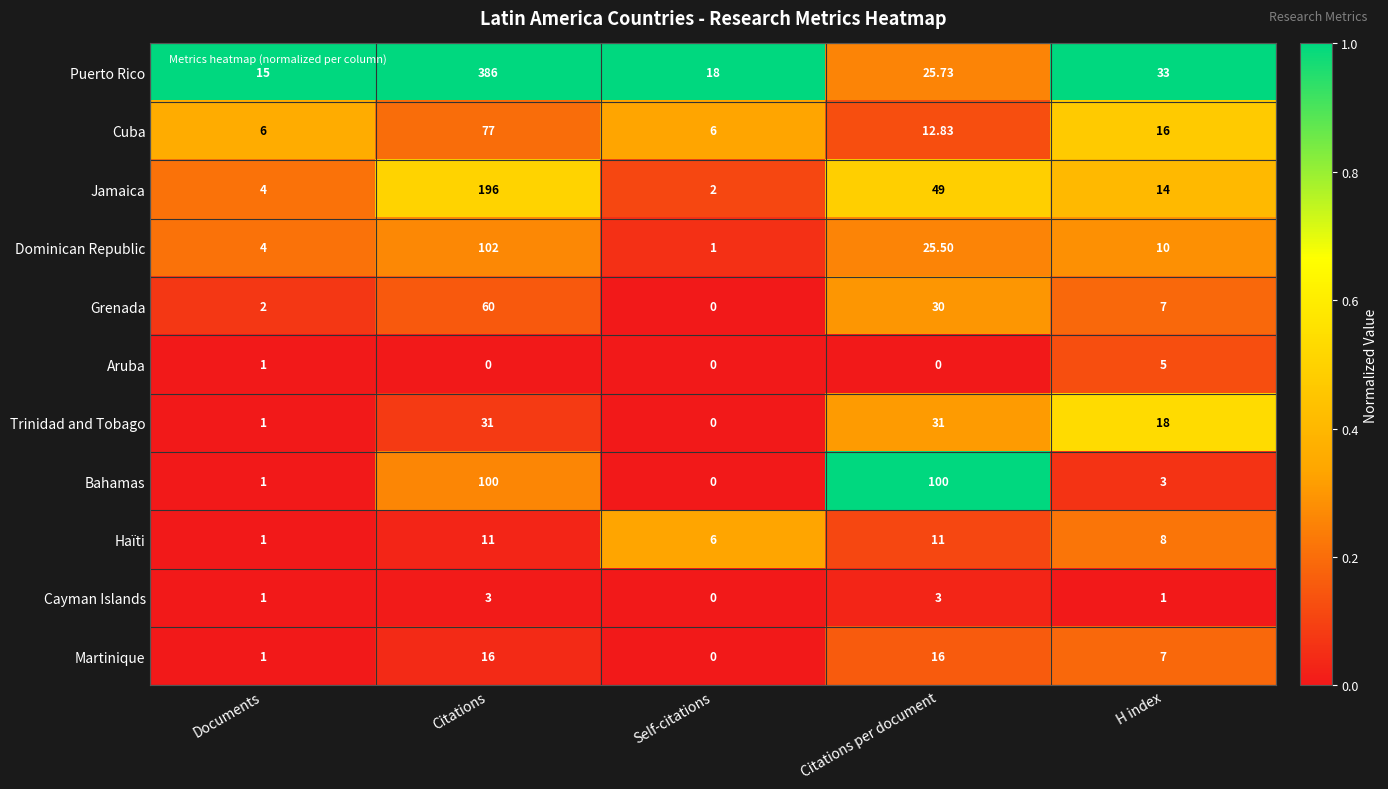

Which category has the highest value in the Aruba series?

H index